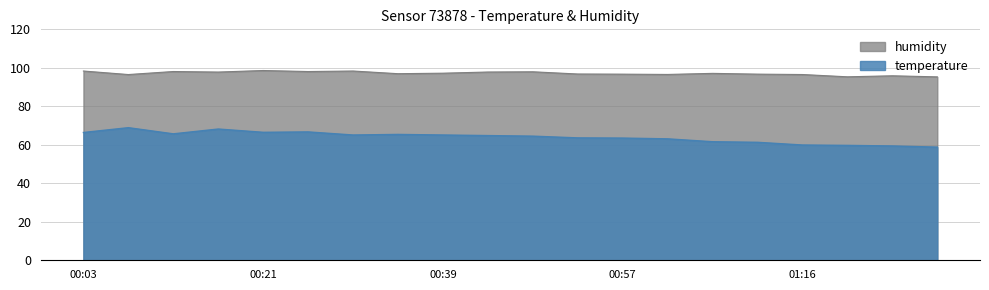

True or false: temperature has a value of 66.7 at 00:26.

True